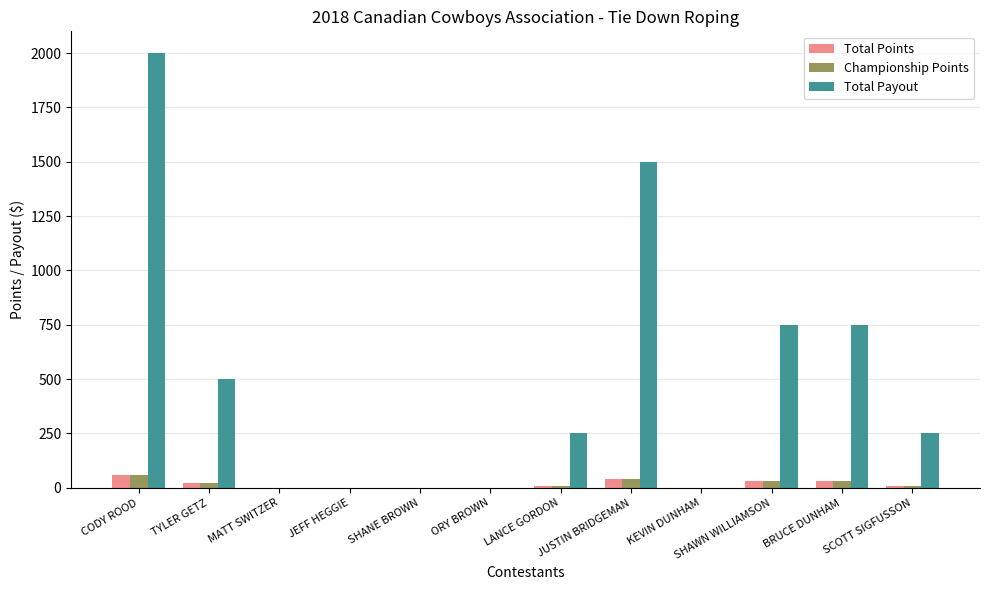

Which series has the largest total across all categories?

Total Payout